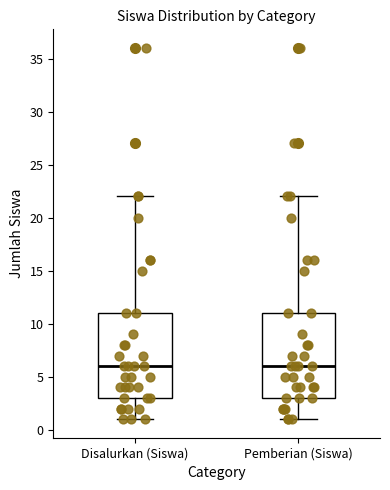

Reading left to right, transcribe this box plot: for each box, give where its median line is, the range the box spans, and where its two whiskers end, as read against the y-axis. The values are not printed on the chart, so give them approximately, as read against the axis.

Disalurkan (Siswa): median 6, box 3 to 11, whiskers 1 to 22
Pemberian (Siswa): median 6, box 3 to 11, whiskers 1 to 22